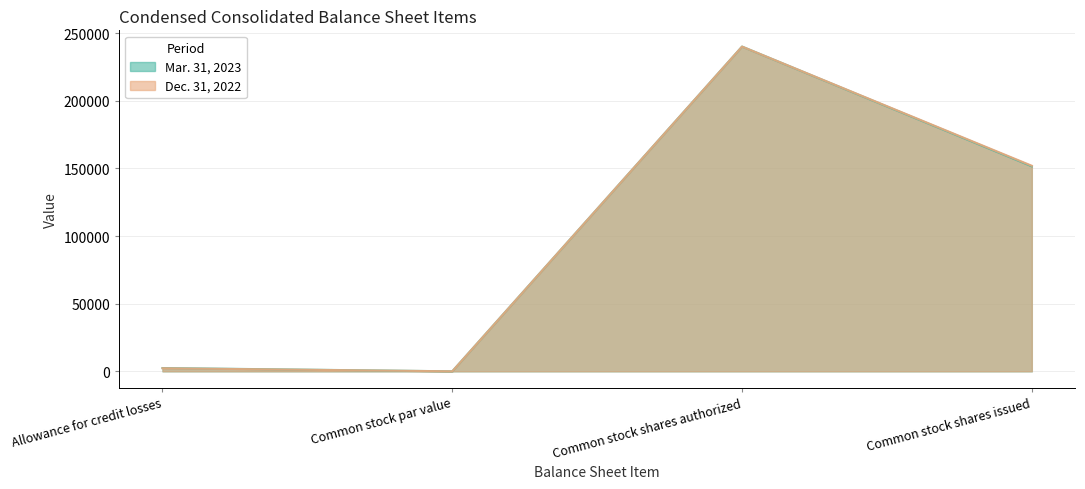

Reading left to right, list all the values displayed in this chart.

Mar. 31, 2023: 2418	0	240000	151494
Dec. 31, 2022: 2277	0	240000	151935